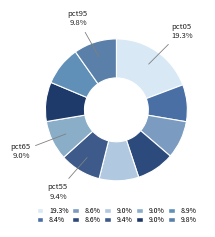

Count the number of slices in the pie.

10